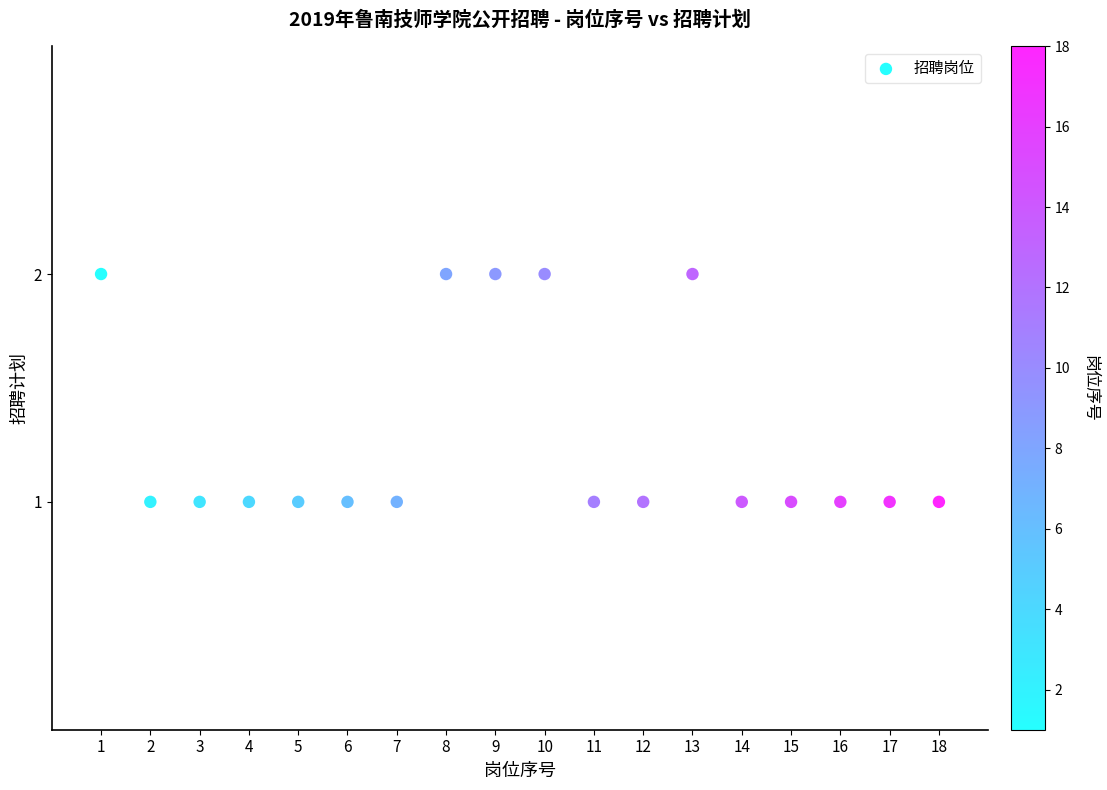

What is the range of X values (max minus min)?

17